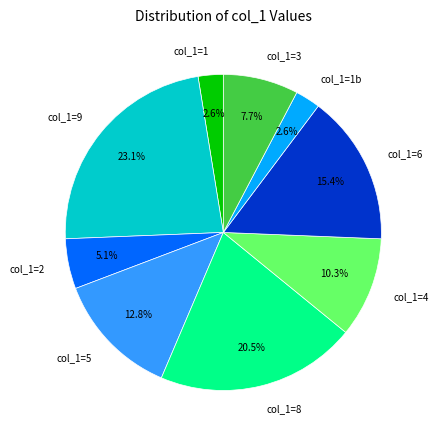

To the nearest percent, what is the average slice percentage?

11%